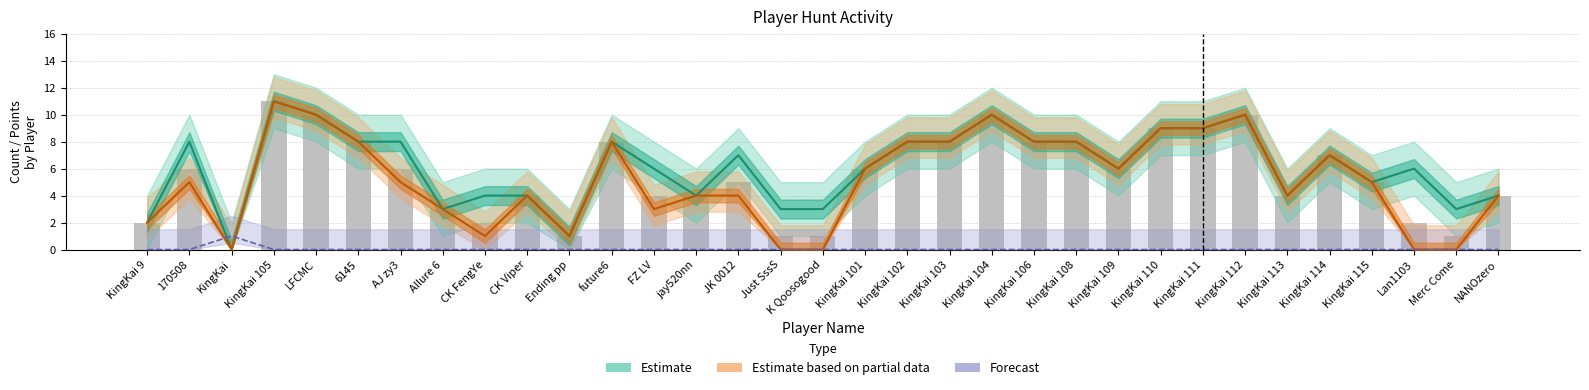

True or false: Estimate based on partial data (L2 Hunt) has a value of 0 at Lan1103.

True